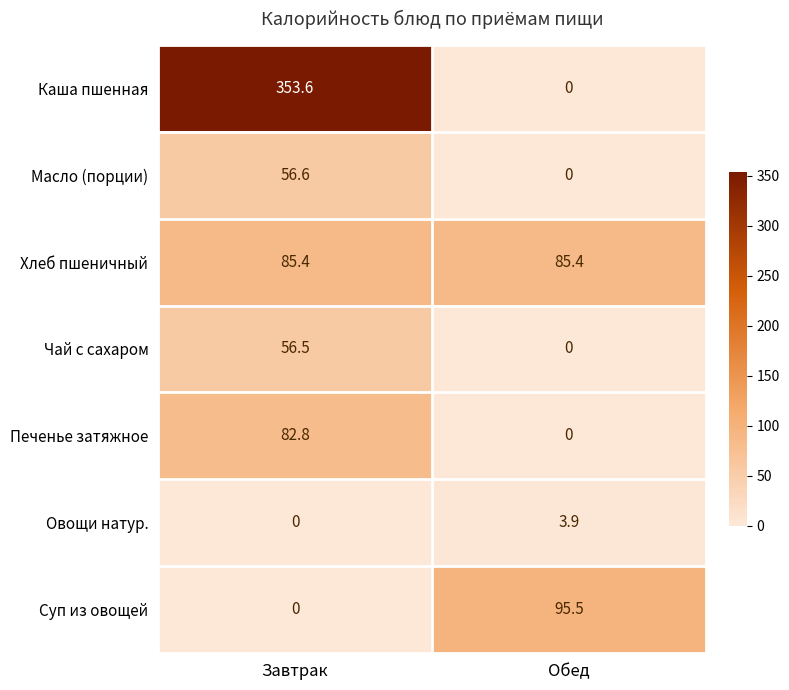

At how many categories does at least one series exceed 89?

2